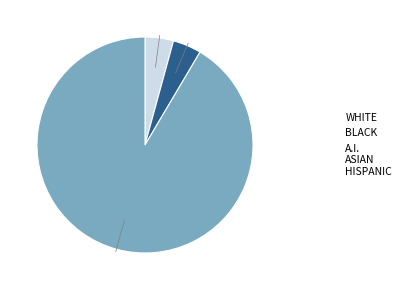

True or false: WHITE accounts for 4% of the total.

True